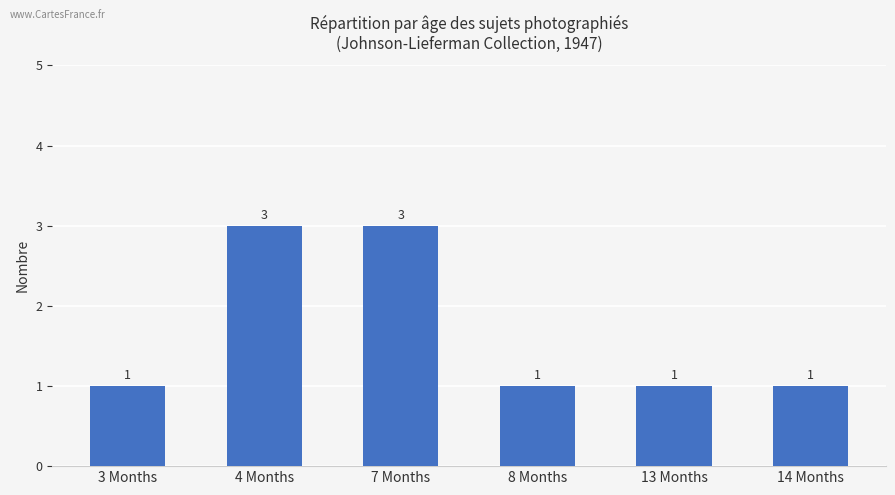

What is the ratio of the value at 14 Months to the value at 8 Months?

1.0